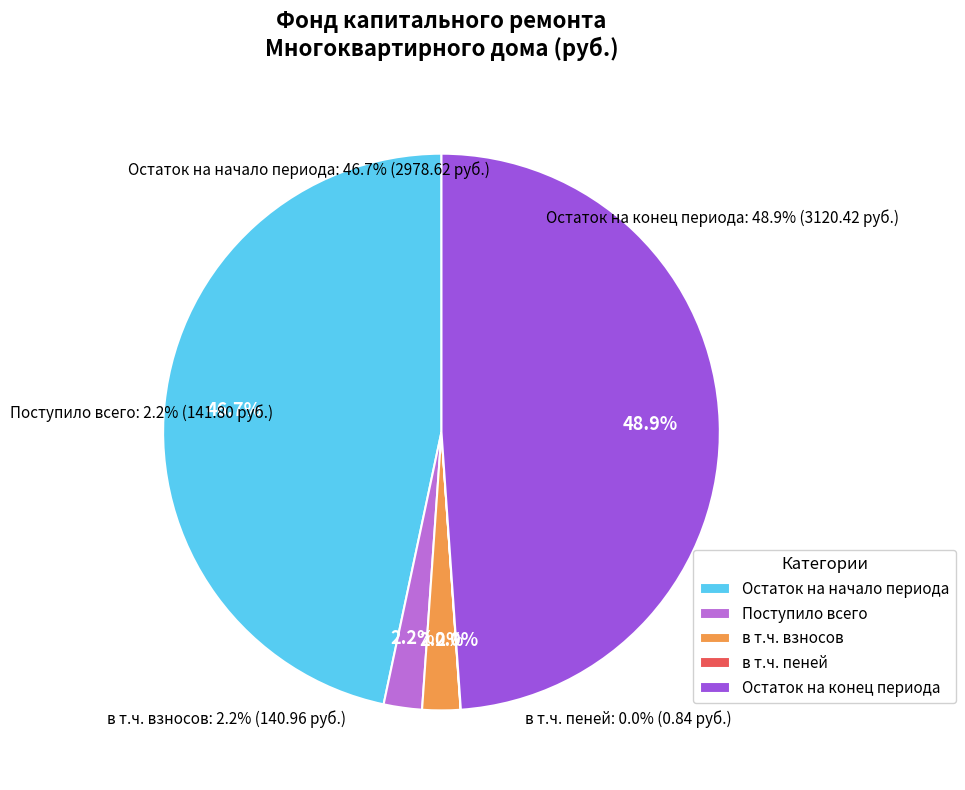

How much of the chart is everything except Остаток на начало периода?

53.3%